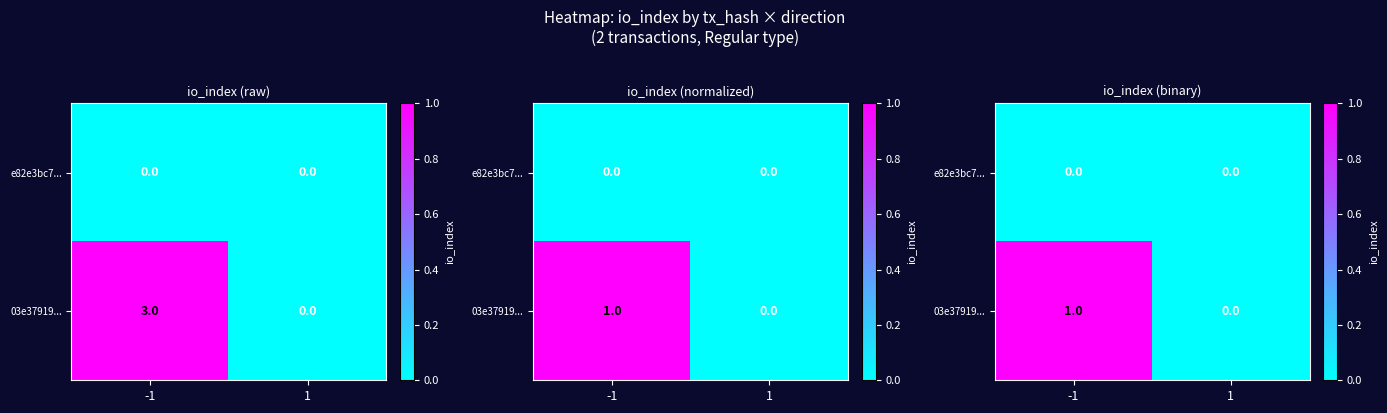

True or false: e82e3bc7... has a value of 0 at -1.

True